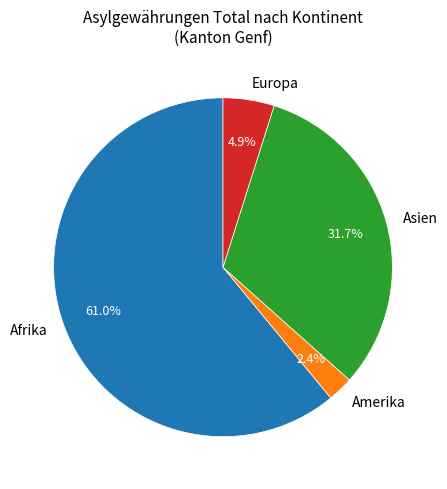

Between Europa and Amerika, which is larger?

Europa